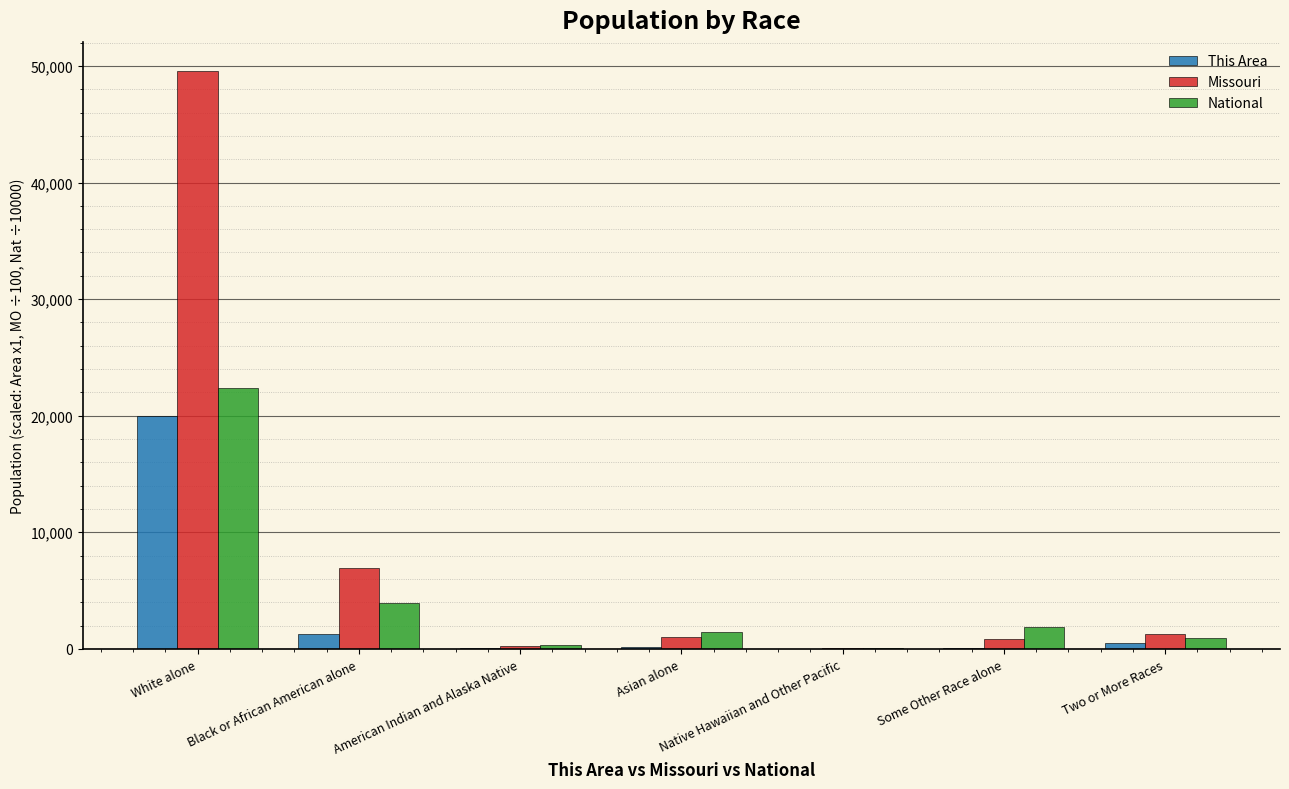

How many groups of bars are there?

7